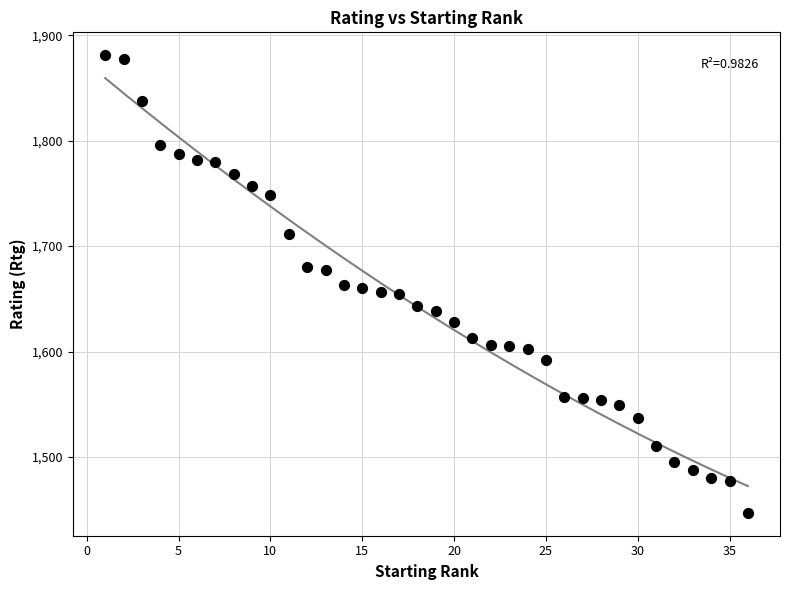

What is the range of X values (max minus min)?

35